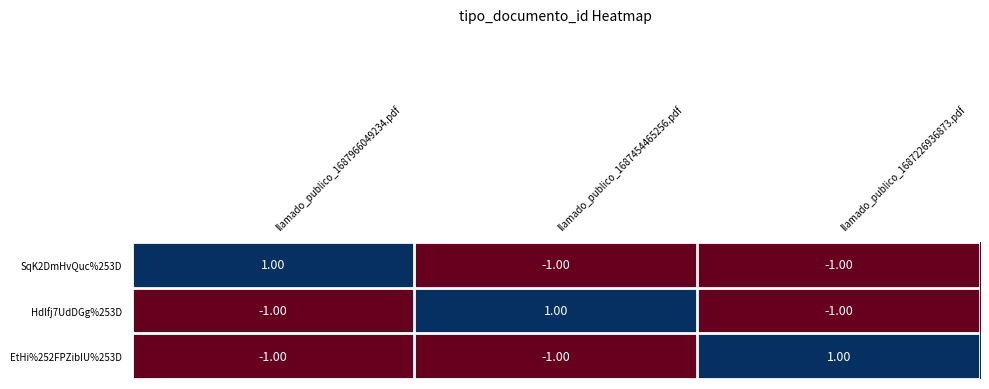

At how many categories does at least one series exceed 0?

3